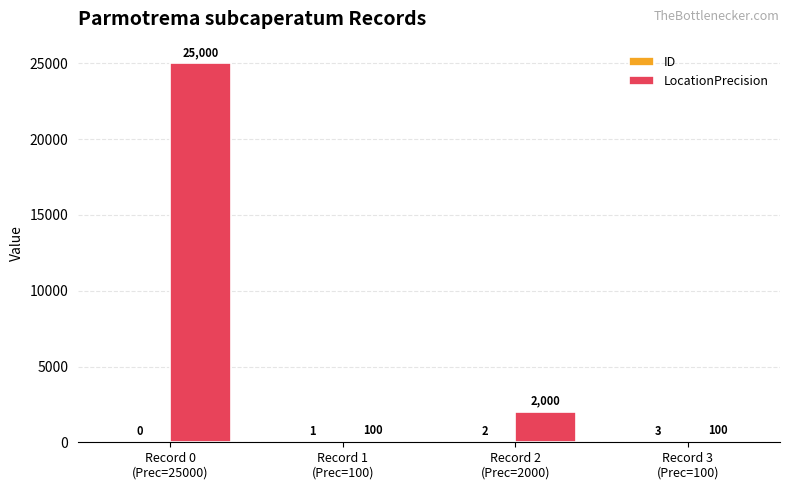

Which category has the highest value across all series?

Record 0
(Prec=25000)